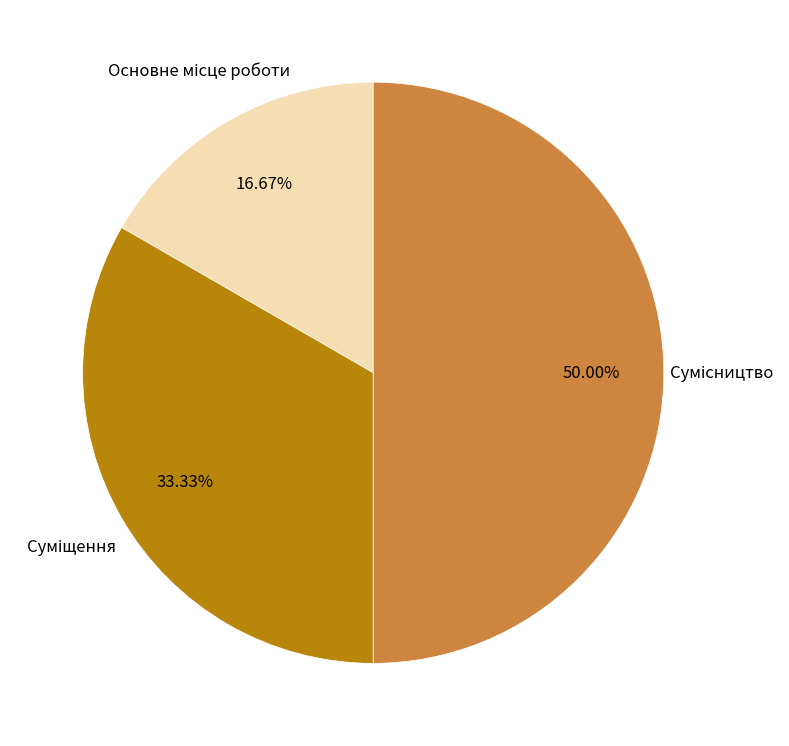

Count the number of slices in the pie.

3